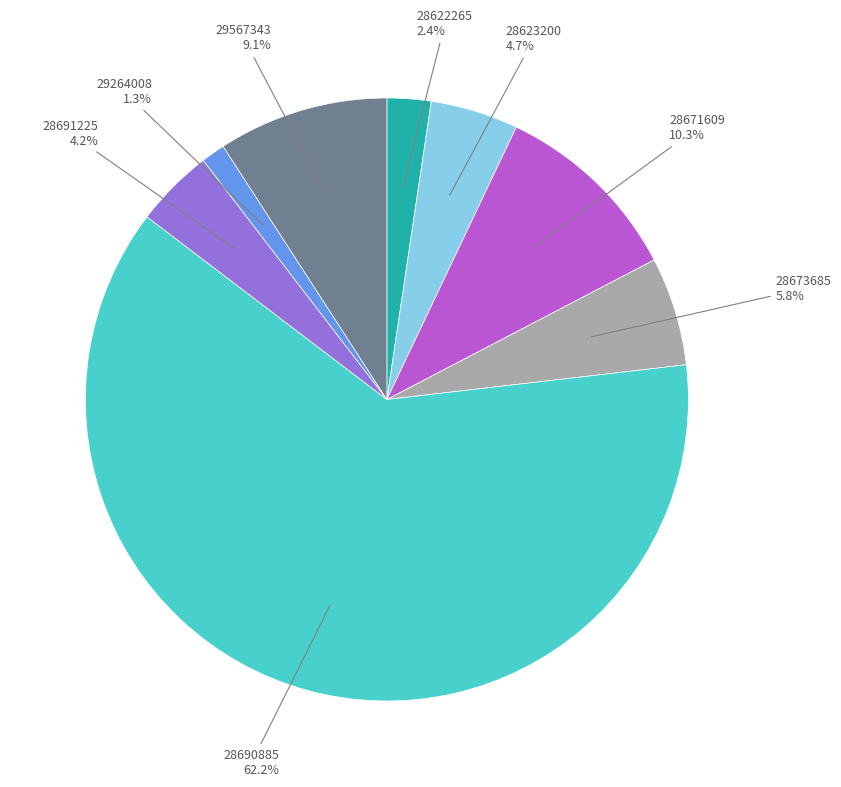

To the nearest percent, what is the combined percentage of 28673685 and 28690885?

68%